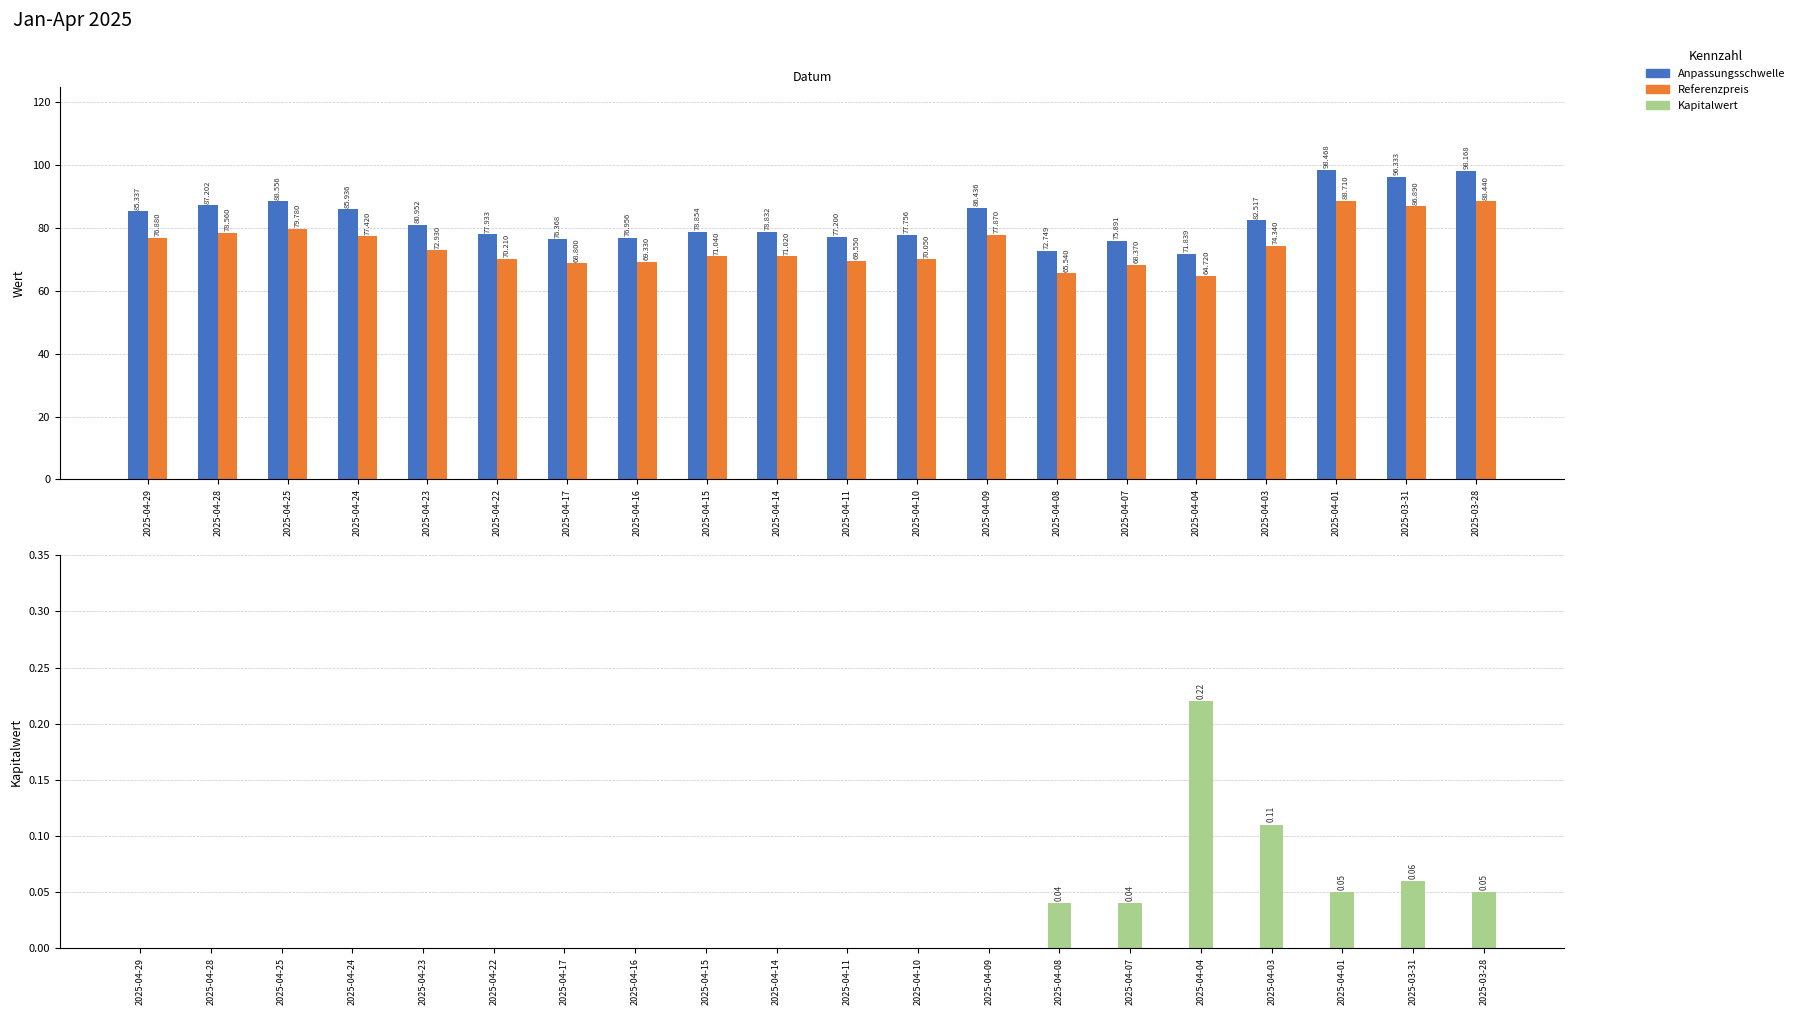

The Anpassungsschwelle series shows 17.7 at 2025-04-25. True or false?

False